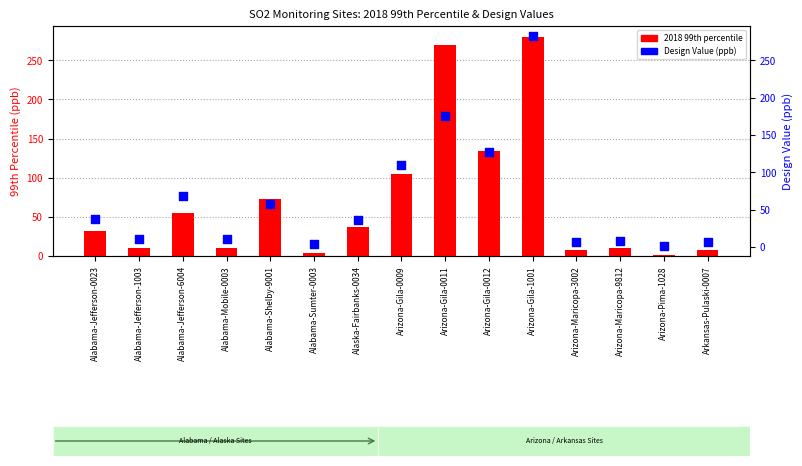

Which series reaches the maximum Y coordinate?

Design Value (ppb)